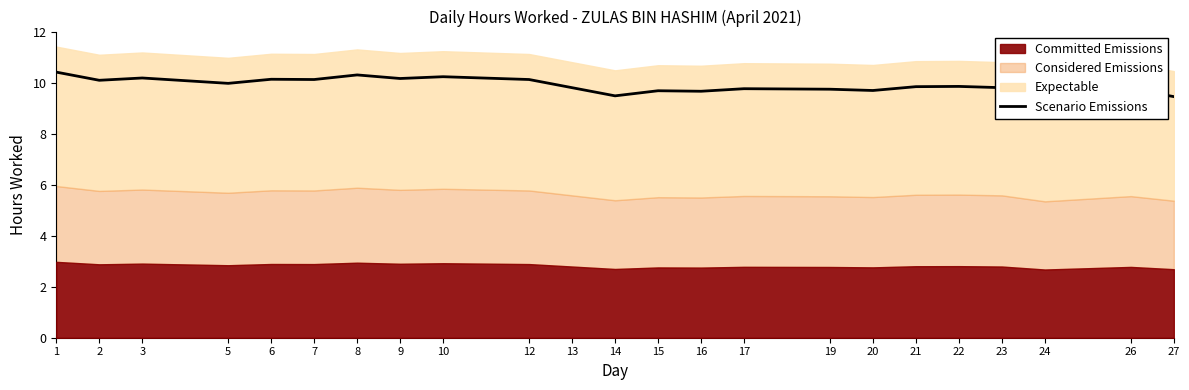

Rank the categories by value from lowest to highest.

24, 27, 14, 16, 15, 20, 19, 26, 17, 13, 23, 21, 22, 5, 2, 7, 12, 6, 9, 3, 10, 8, 1